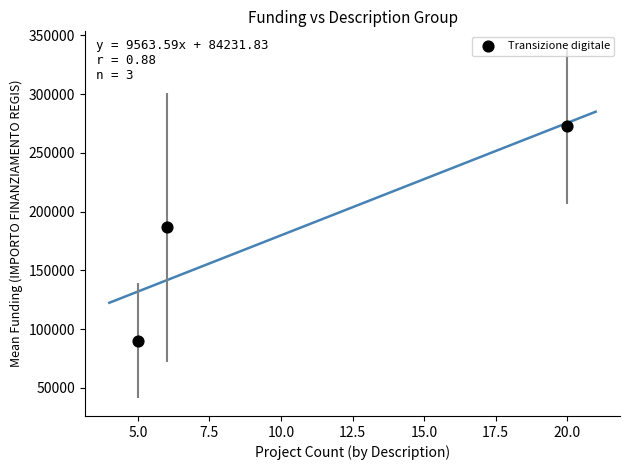

What Y value in the scatter plot is closest to 181250?

186666.7